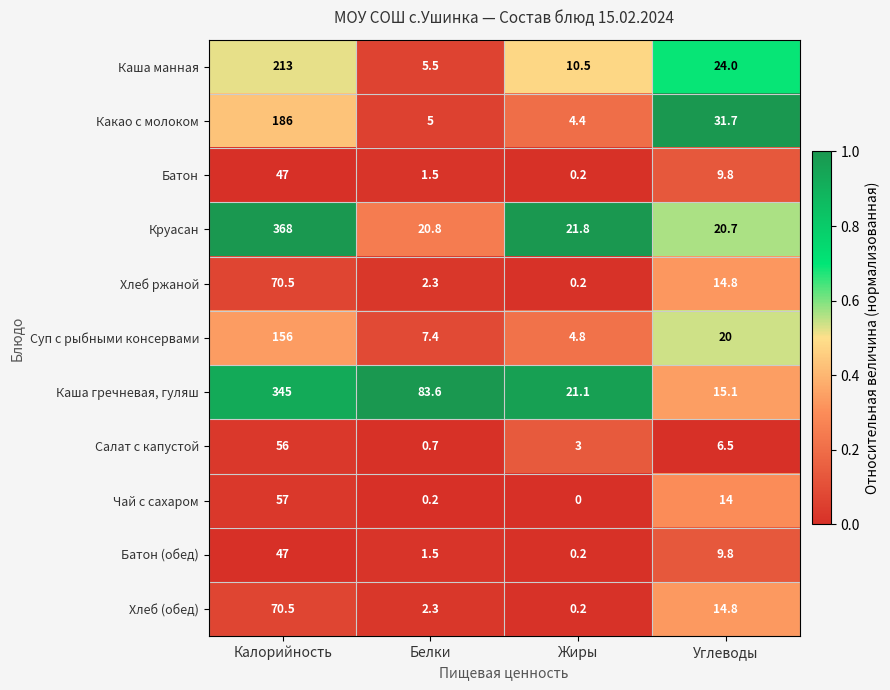

Which series changed the most between Калорийность and Углеводы?

Круасан